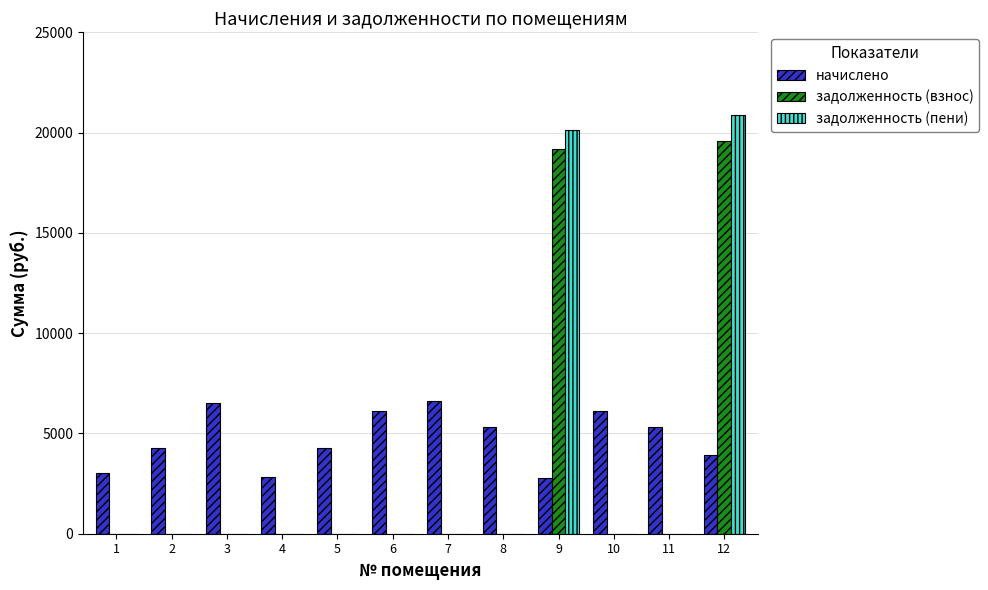

Which series changed the most between 1 and 3?

начислено